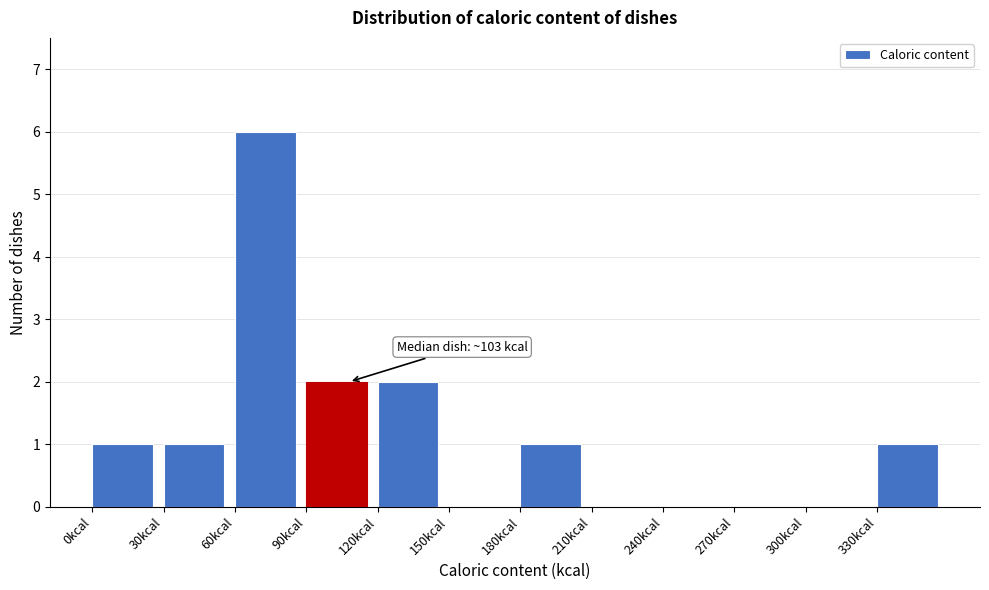

Over which range of the x-axis is the bar tallest?

60 to 90